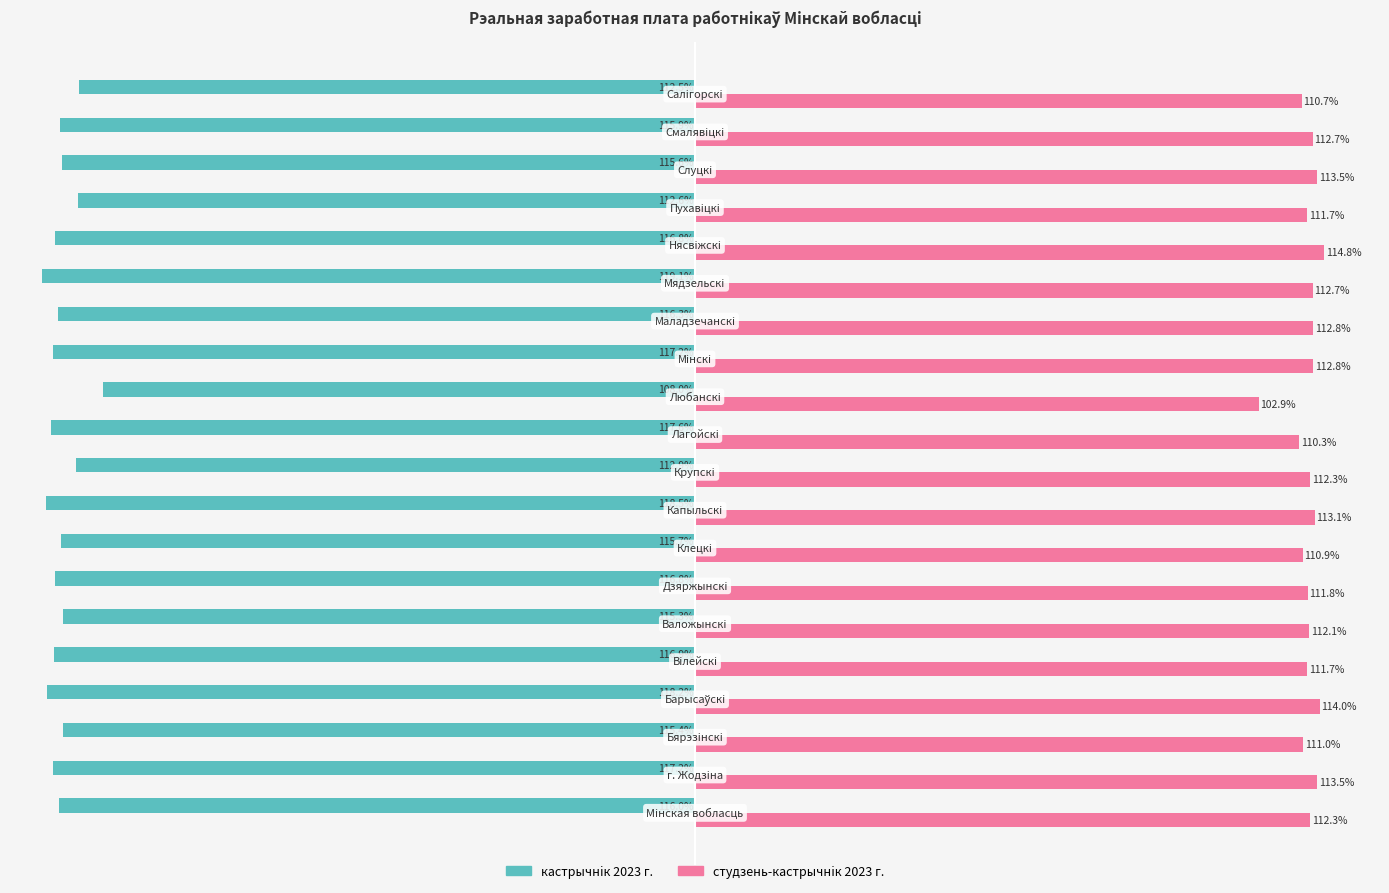

Rank the series by their maximum value, from lowest to highest.

кастрычнiк 2023 г., студзень-кастрычнiк 2023 г.